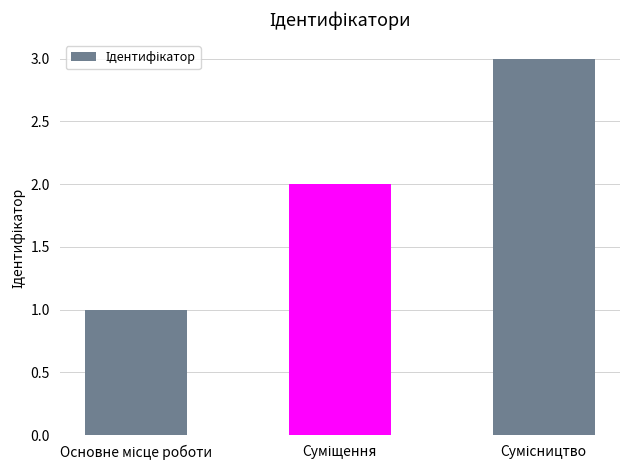

What is the greatest value displayed?

3